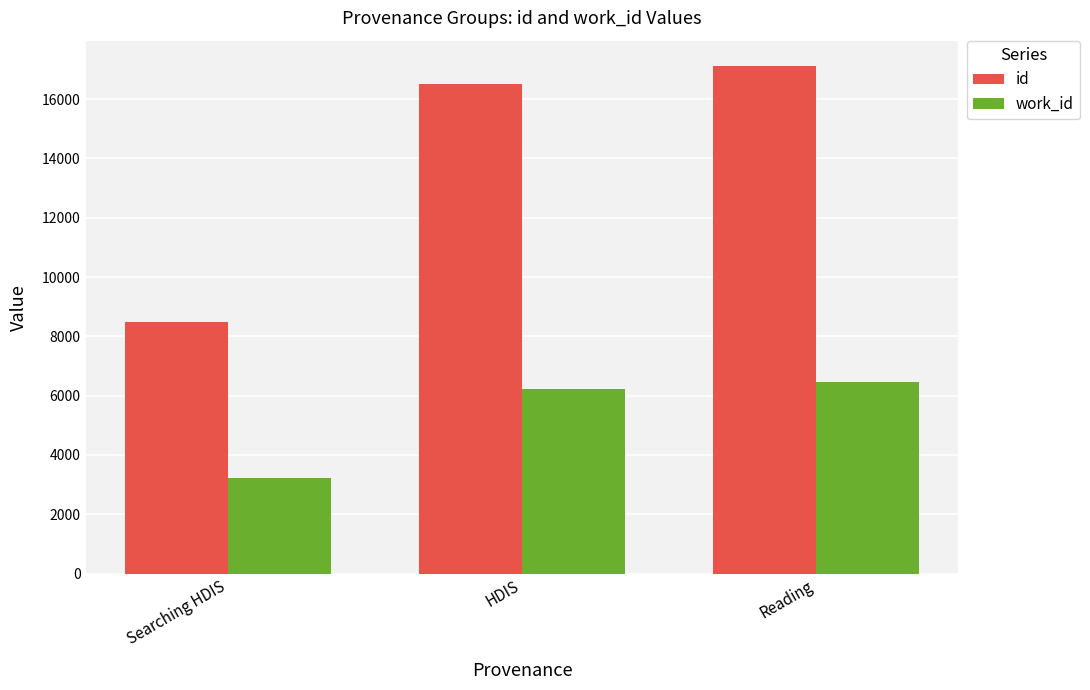

The id series shows 15259 at Searching HDIS. True or false?

False